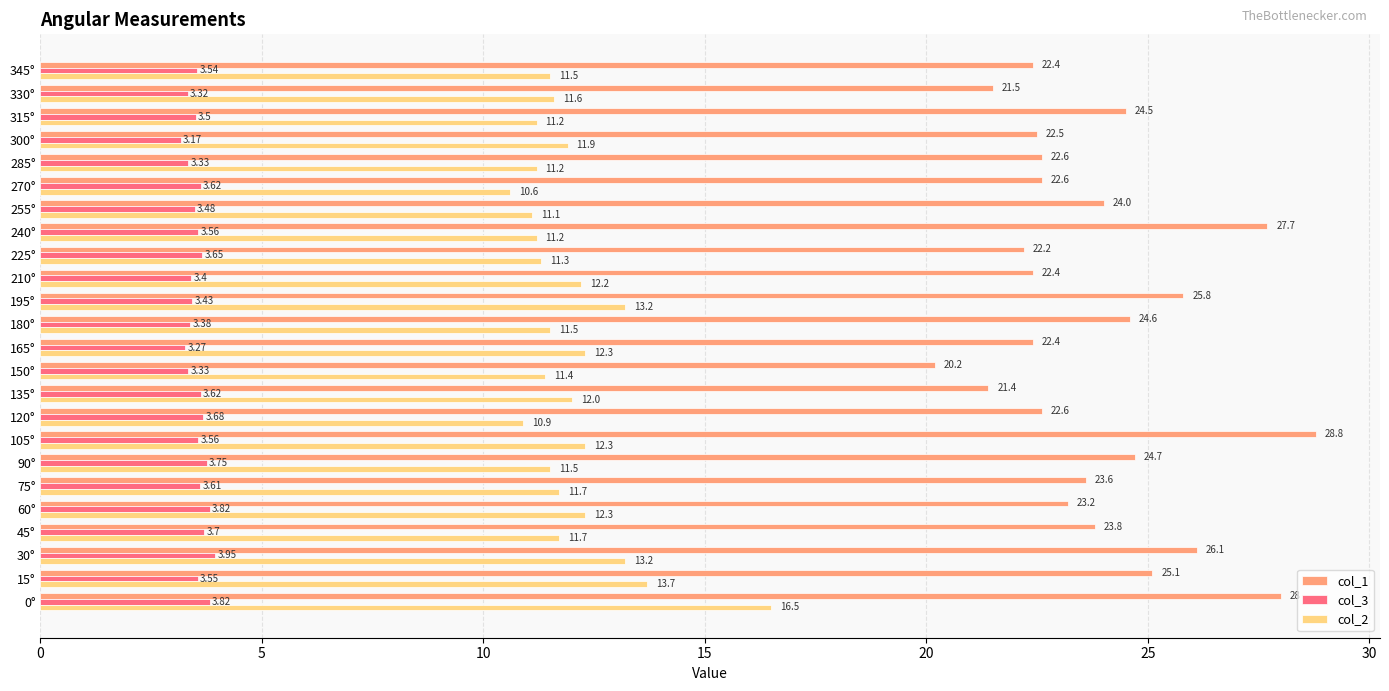

Which category has the lowest value across all series?

300°